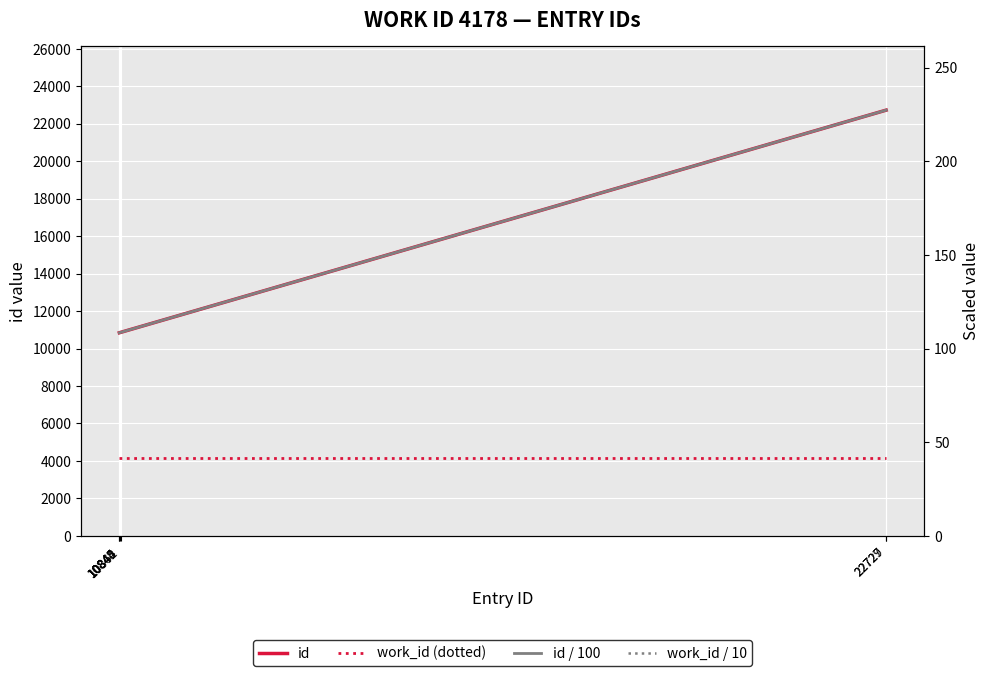

Reading right to left, transcribe all the data shown in this chart.

id: 22729.0	22727.0	10862.0	10848.0	10845.0	10844.0
work_id (dotted): 4178.0	4178.0	4178.0	4178.0	4178.0	4178.0
id / 100: 227.3	227.3	108.6	108.5	108.5	108.4
work_id / 10: 417.8	417.8	417.8	417.8	417.8	417.8